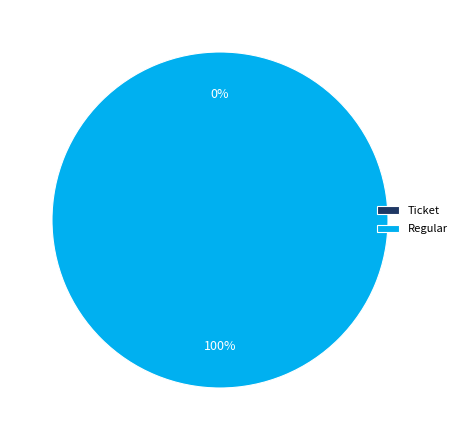

How many segments does this pie chart have?

2